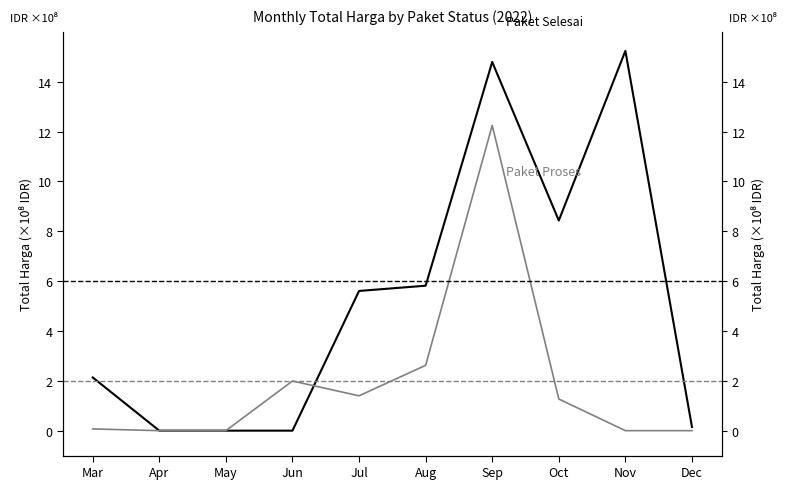

What is the value of the Paket Proses point at the 4th from the left?

2.0